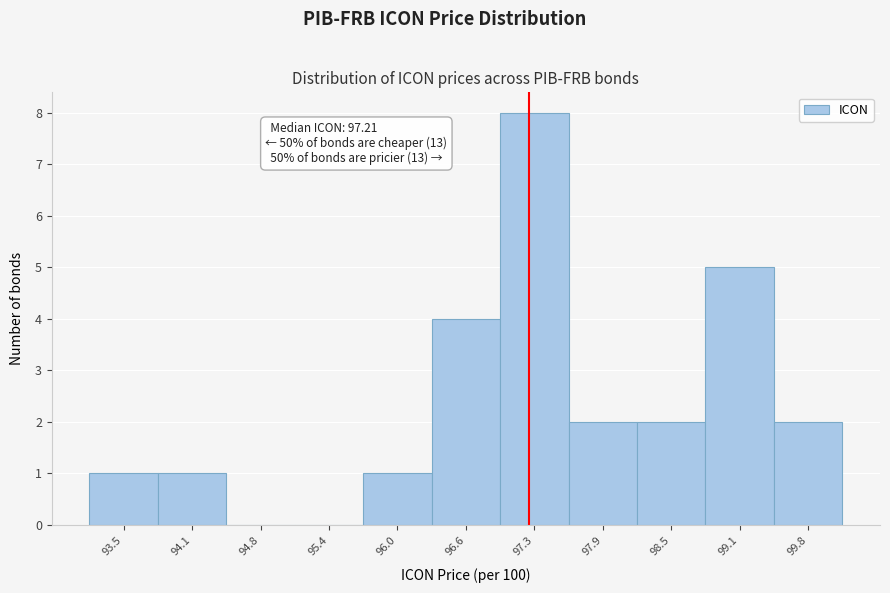

Which range on the x-axis has the tallest bar?

96.9 to 97.6